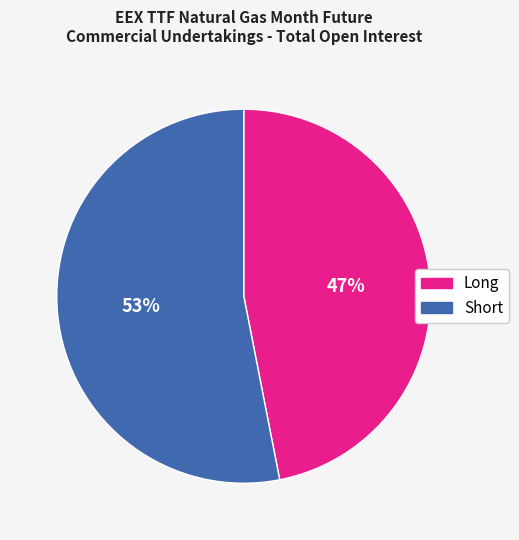

Combined, do Long and Short account for over 50%?

Yes